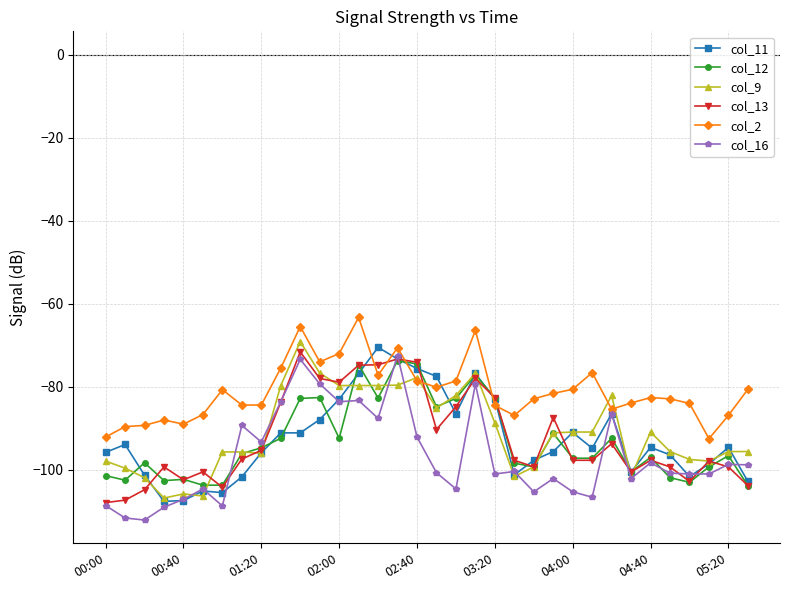

Count the number of data series in this chart.

6